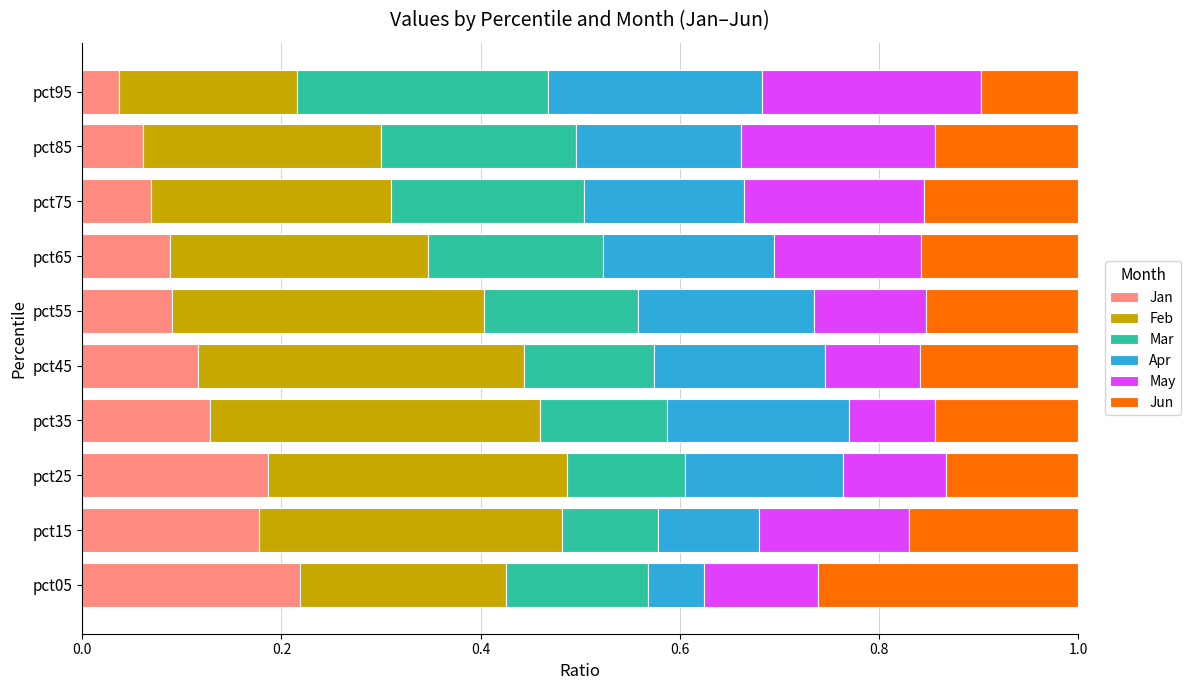

At which label does Jan reach its minimum?

pct95